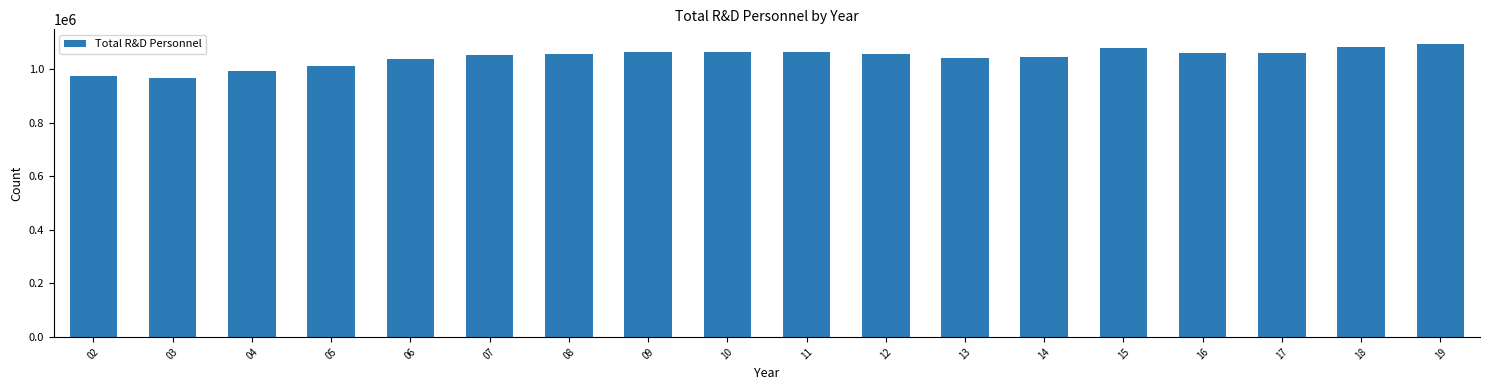

Approximately how many times larger is the value at 11 compared to 03?

1.1